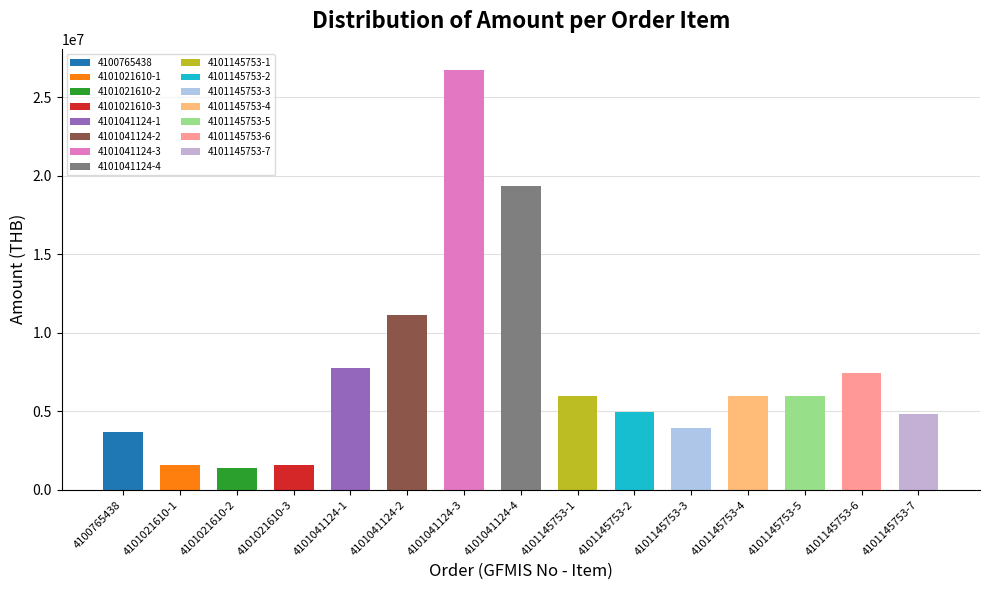

Which has a higher value, 4101021610-1 or 4101145753-6?

4101145753-6